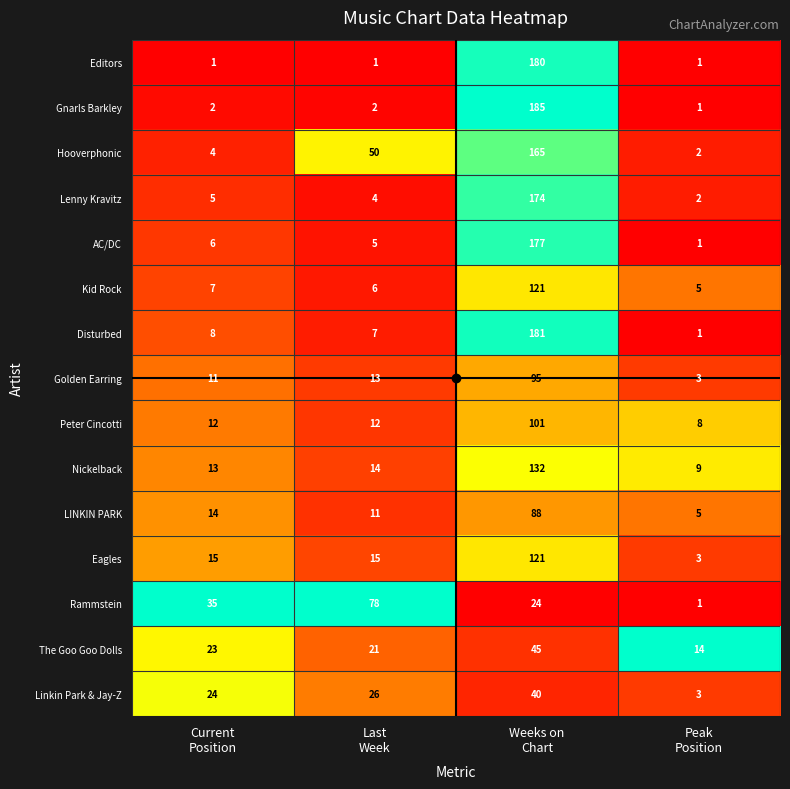

Which series has the largest total across all categories?

Hooverphonic